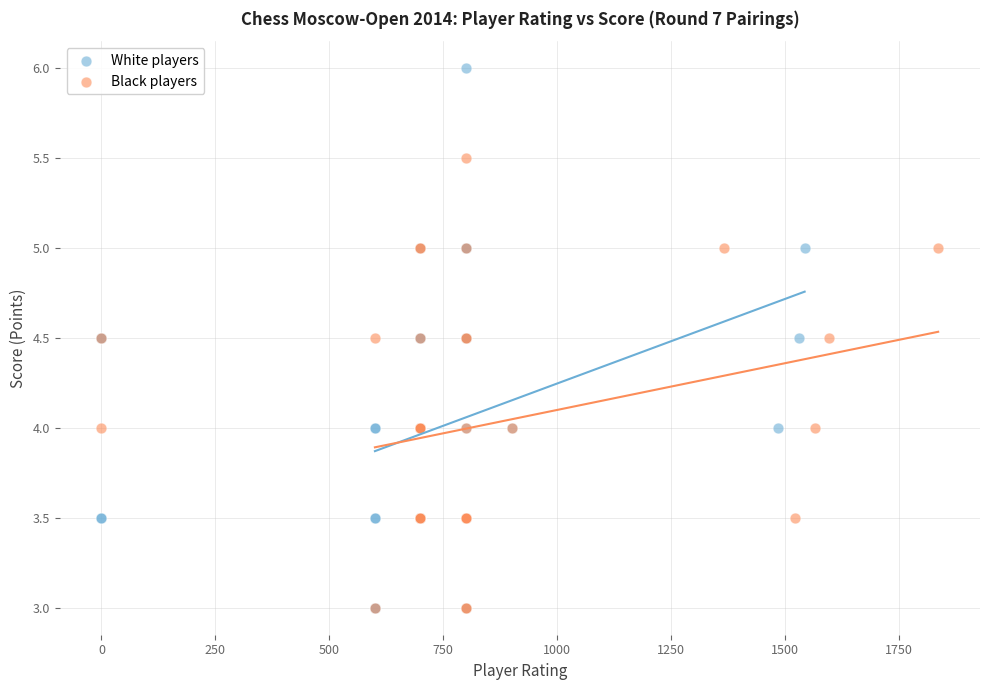

What are all the series names shown in the legend?

White players, Black players